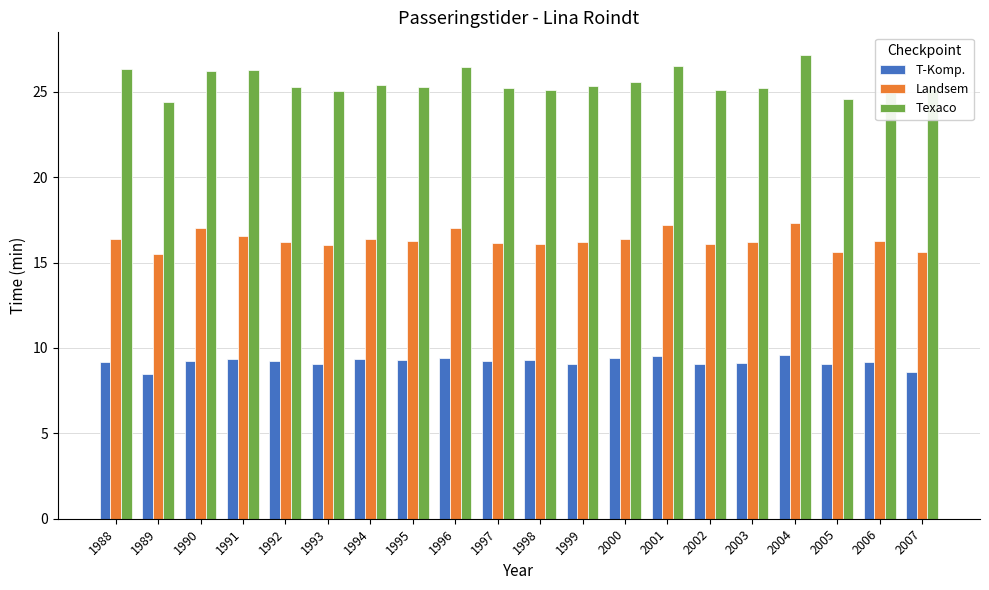

What is the difference between the highest and lowest values at 1997?

16.0